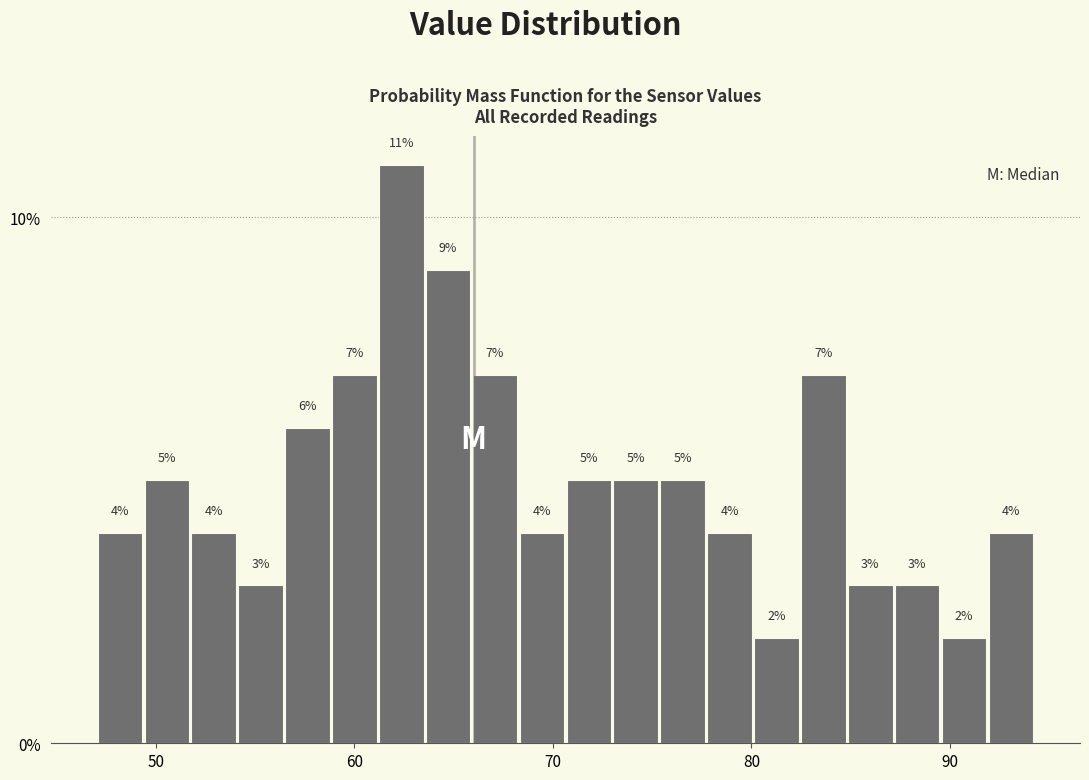

Around what value on the x-axis is the tallest bar? Give the approximate position of its centre, as read against the axis.

62